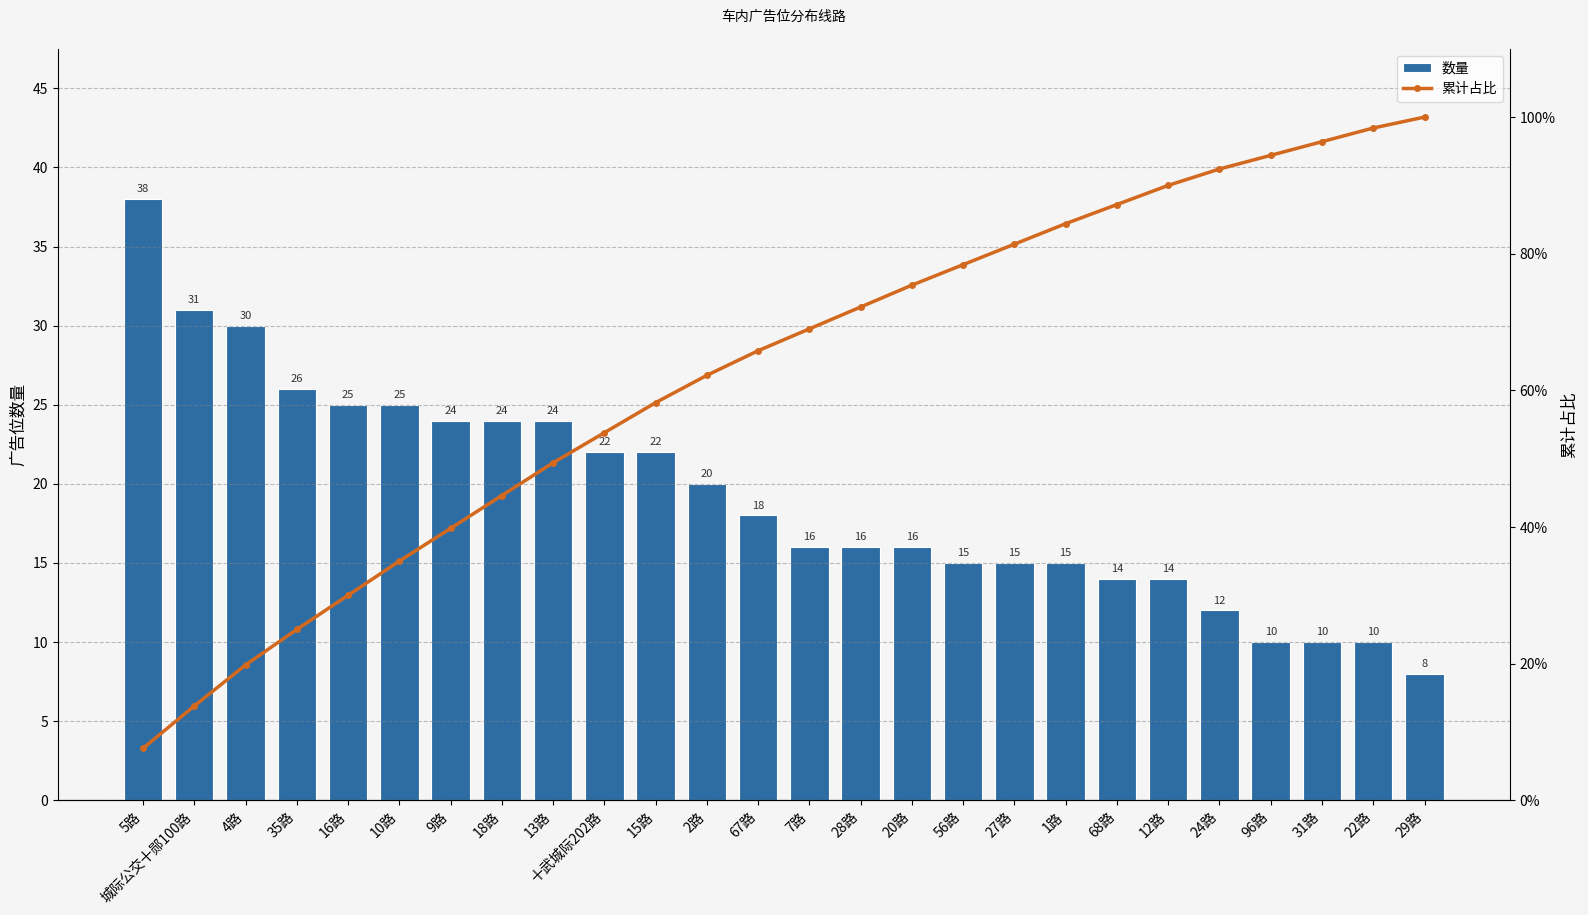

True or false: 累计占比 has a value of 62.2 at 2路.

True